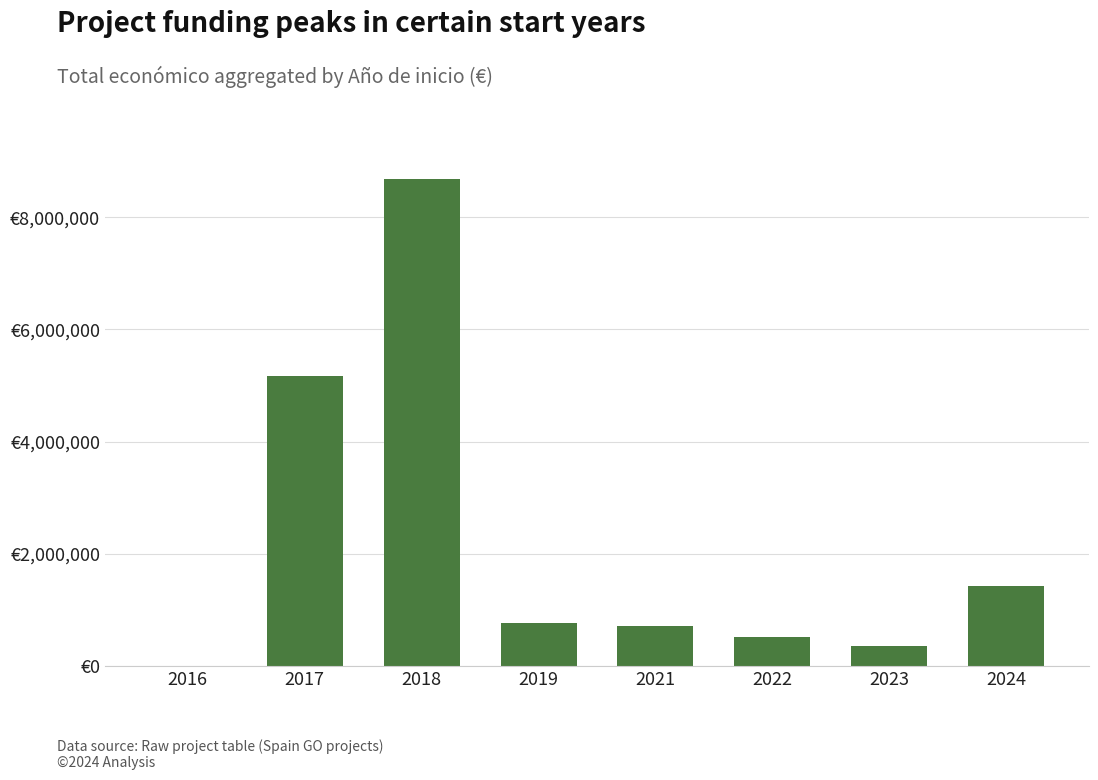

Is it true that the value at 2019 is 1196357?

False